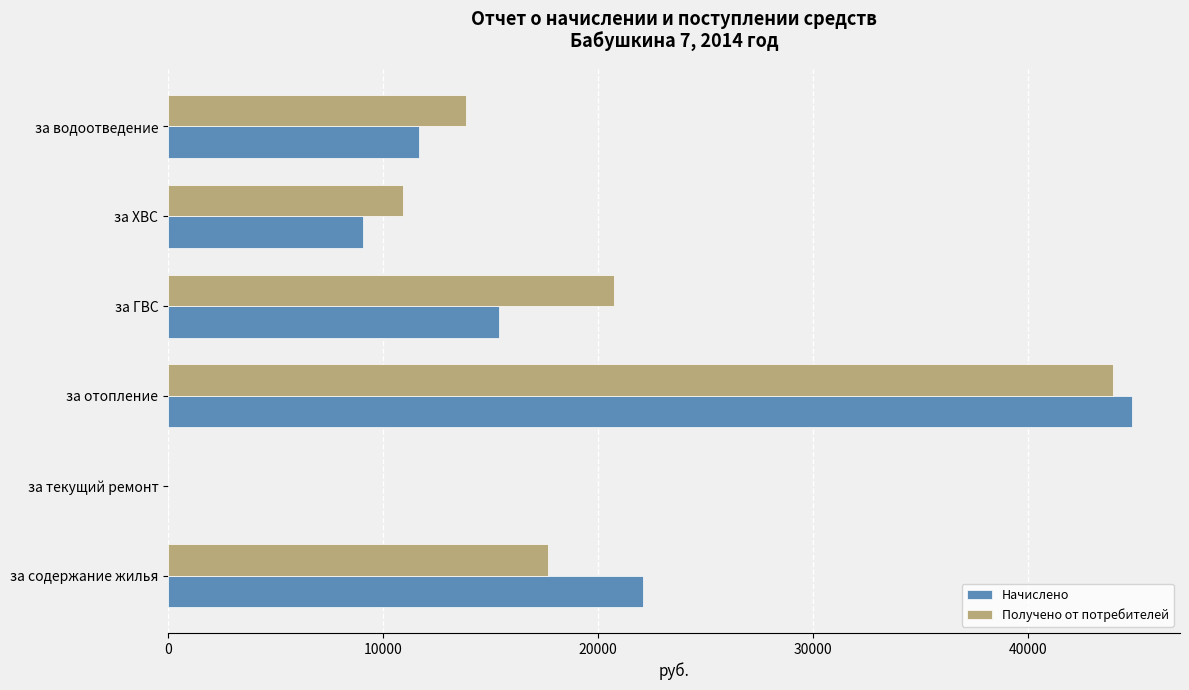

Is it true that Начислено equals 11675.7 at за водоотведение?

True